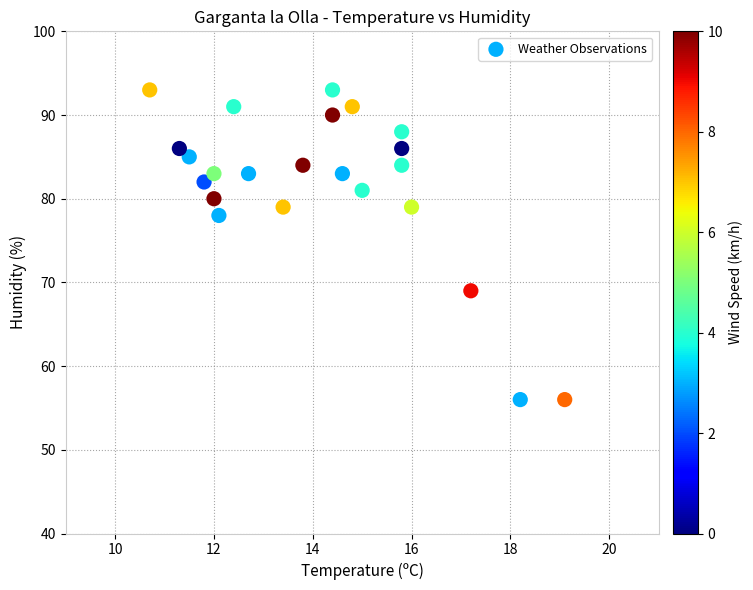

What is the range of Y values (max minus min)?

37